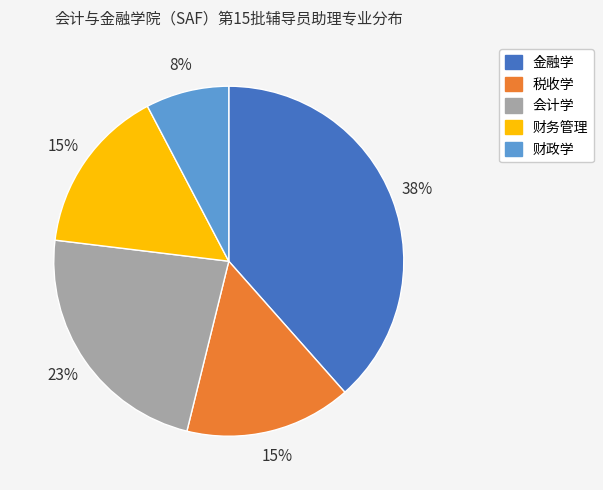

To the nearest percent, what percentage of the pie is 税收学?

15%